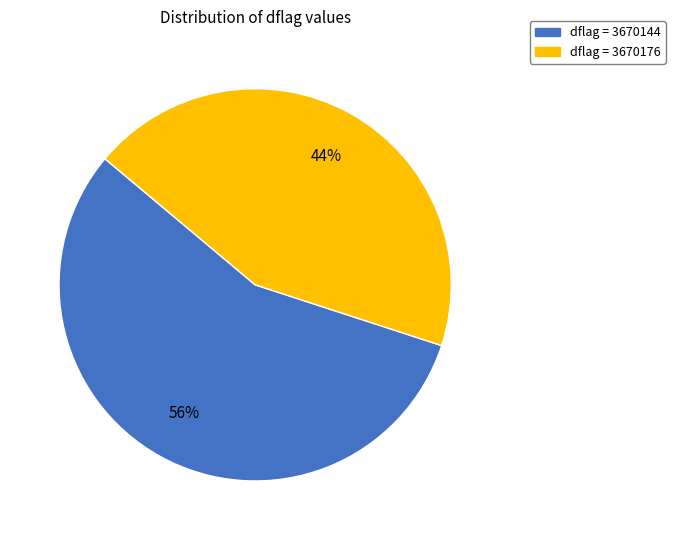

Is there a majority slice in this chart?

Yes